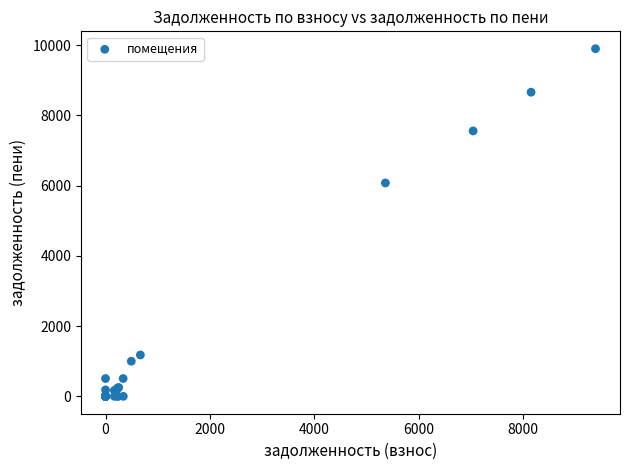

What Y value in the scatter plot is closest to 4951?

6078.5